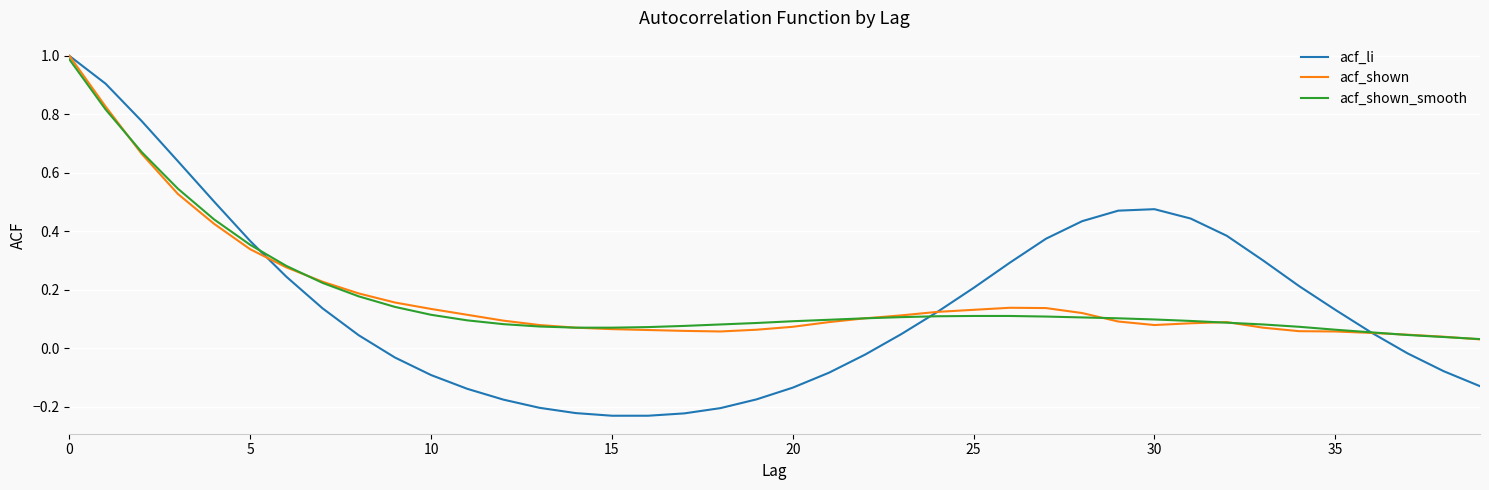

Which series has the largest range (max minus min)?

acf_li